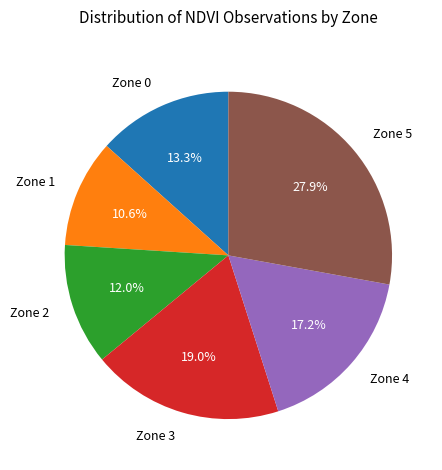

Which slice is the smallest?

Zone 1